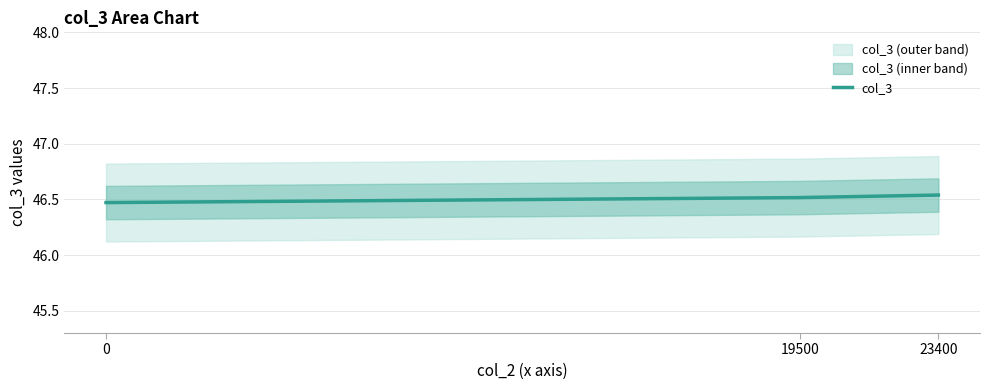

Approximately how many times larger is the value at 0 compared to 19500?

1.0